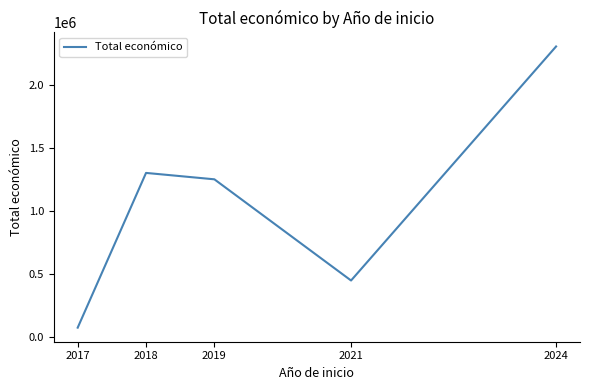

What is the maximum value shown in the chart?

2305543